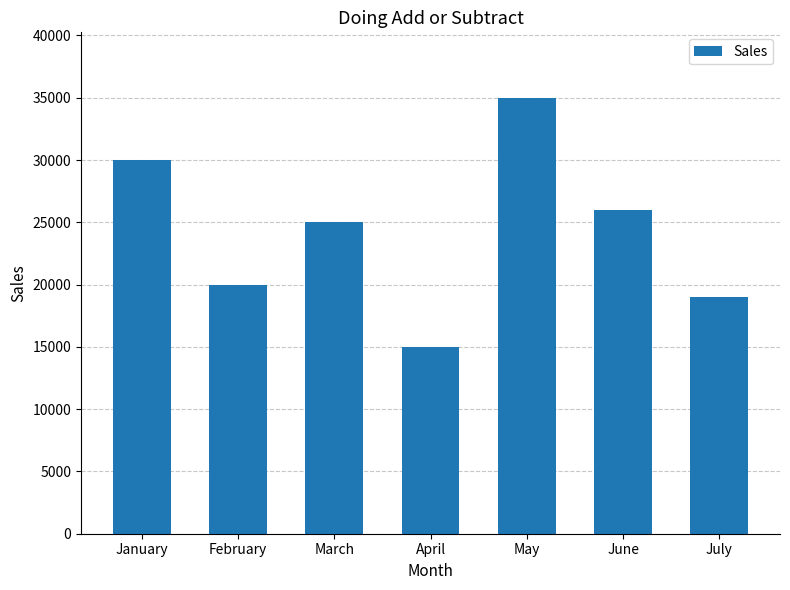

What is the value of the 4th bar from the left?

15000